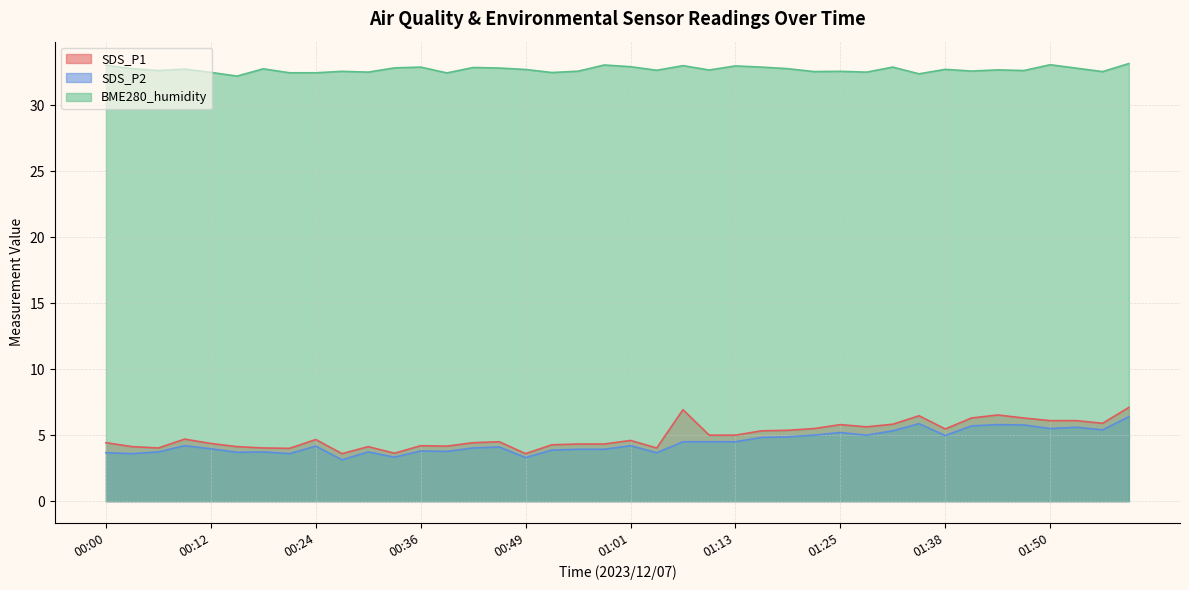

True or false: BME280_humidity and SDS_P1 cross at least once.

False